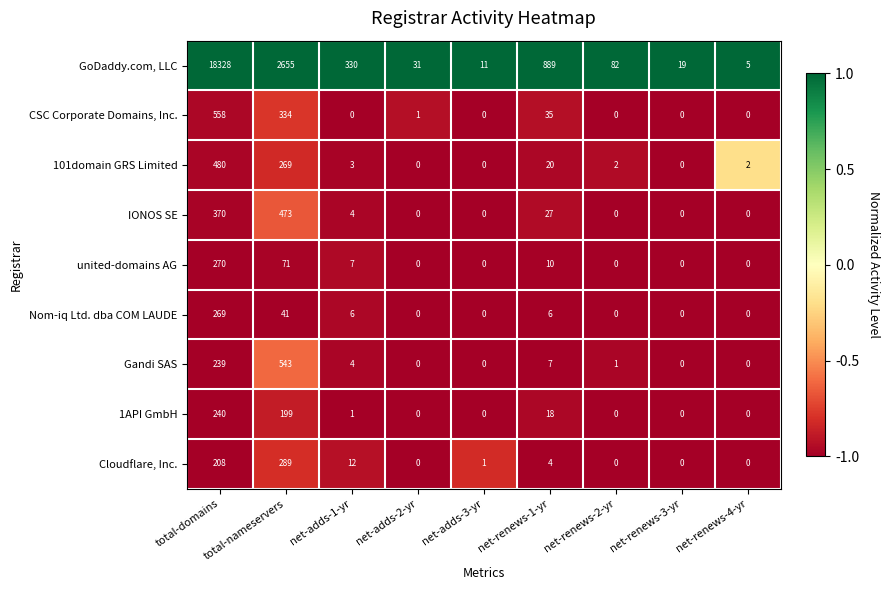

How many series are shown in this chart?

9